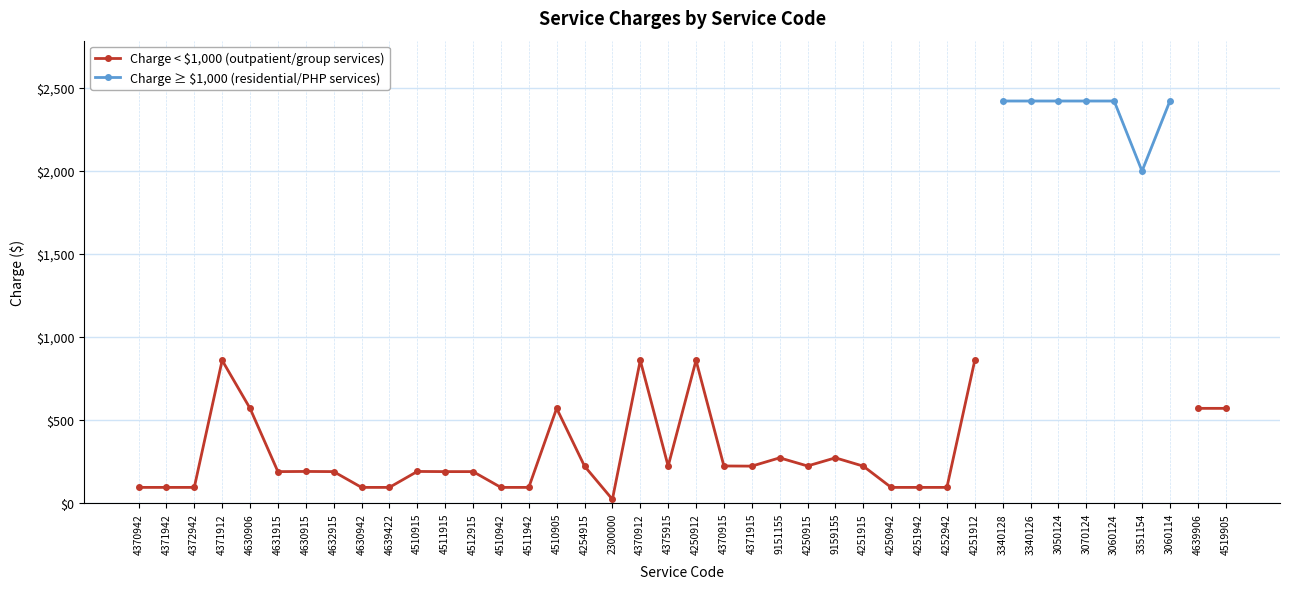

True or false: Charge < $1,000 (outpatient/group services) and Charge ≥ $1,000 (residential/PHP services) intersect in this chart.

False